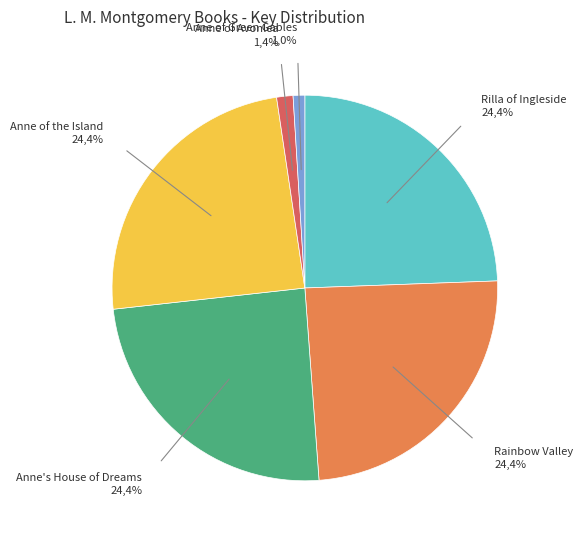

How many slices are in this pie chart?

6